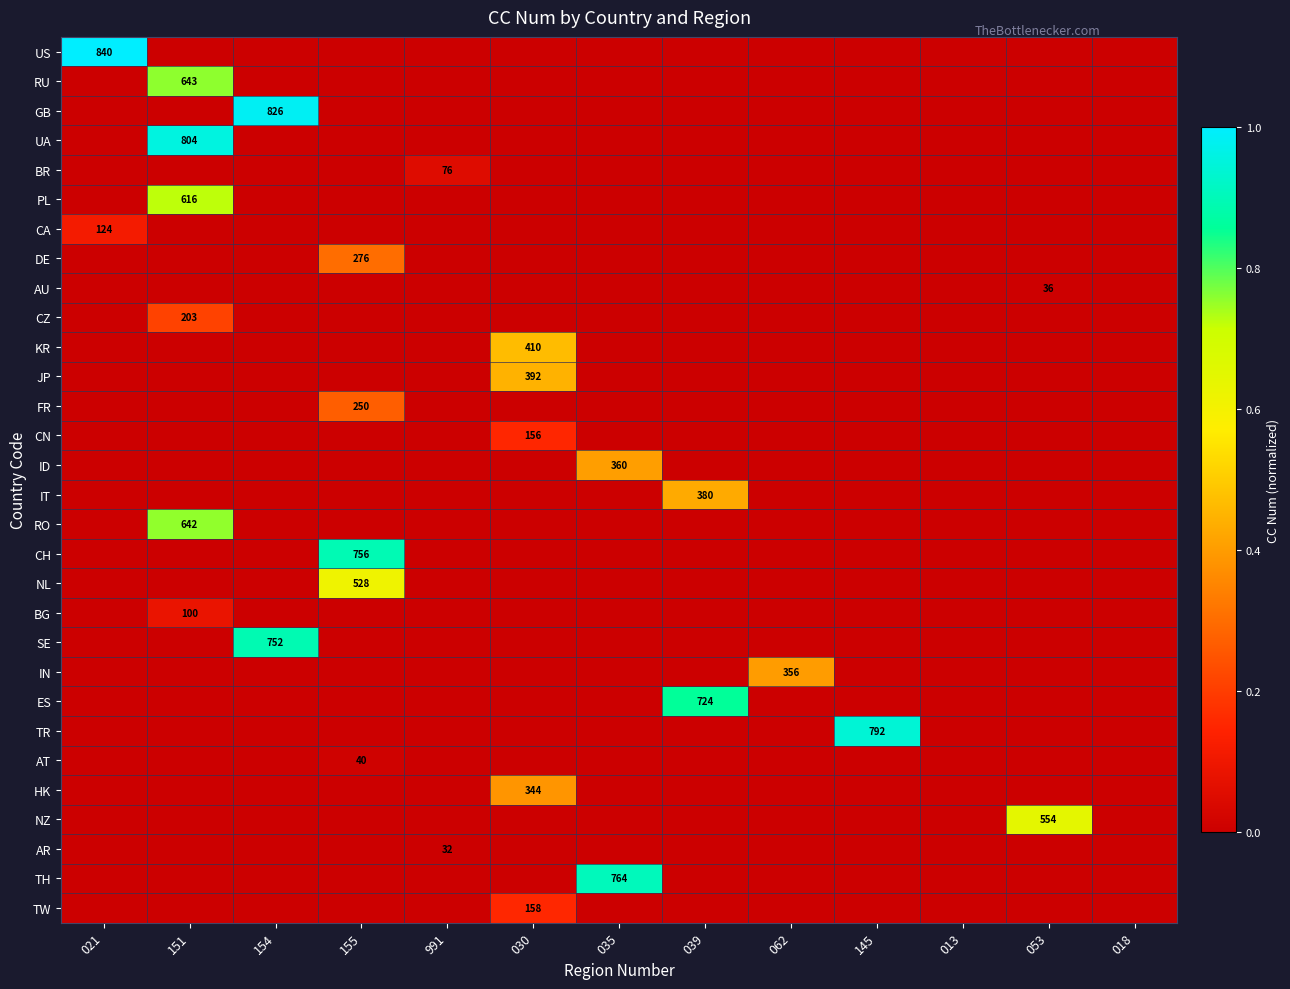

What is the spread (max minus min) of values at 991?

0.1